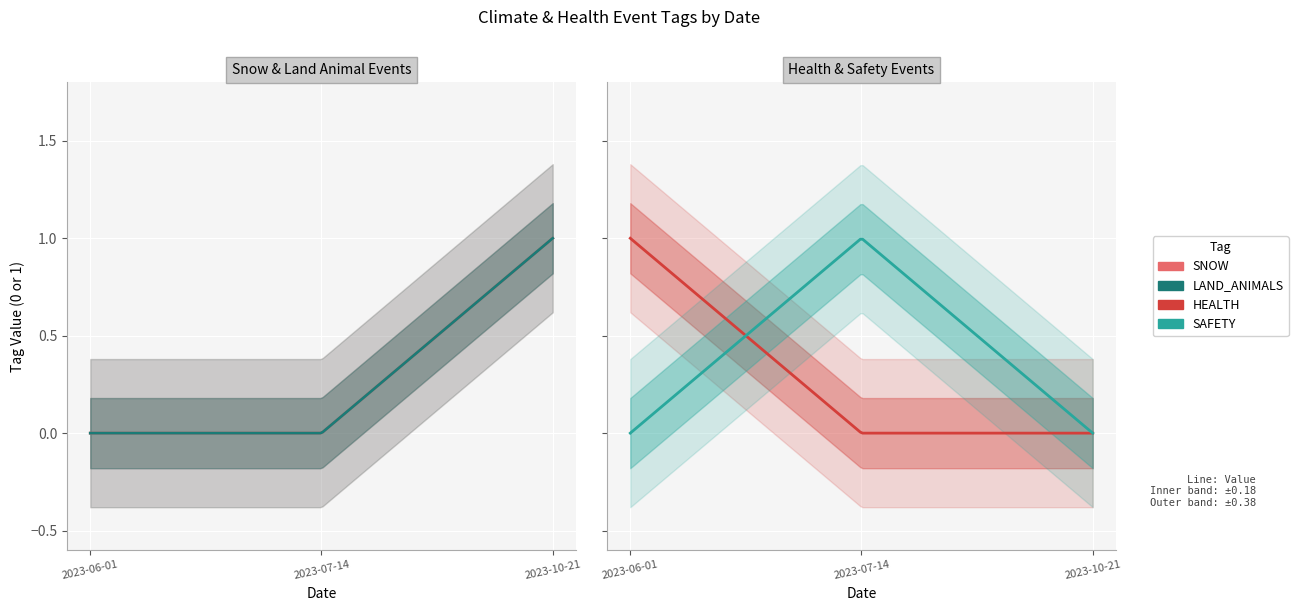

What is the maximum value for HEALTH?

1